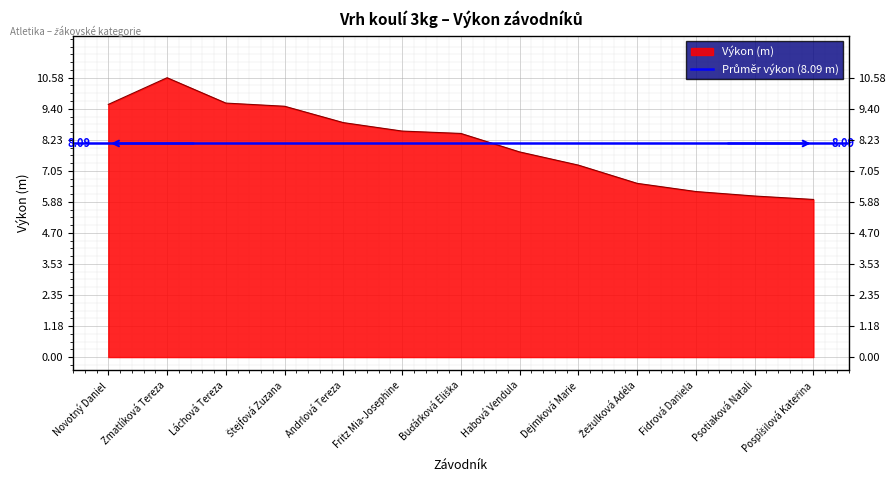

What is the difference between the values at Fidrová Daniela and Buďárková Eliška?

2.2